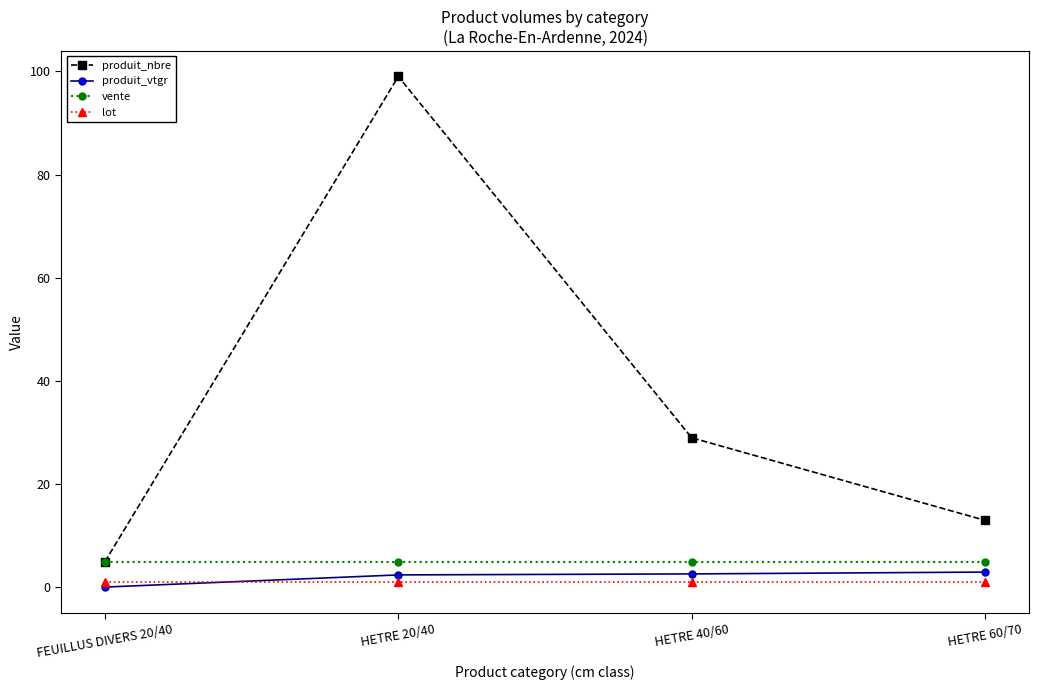

At which category is the sum across all series the highest?

HETRE 20/40